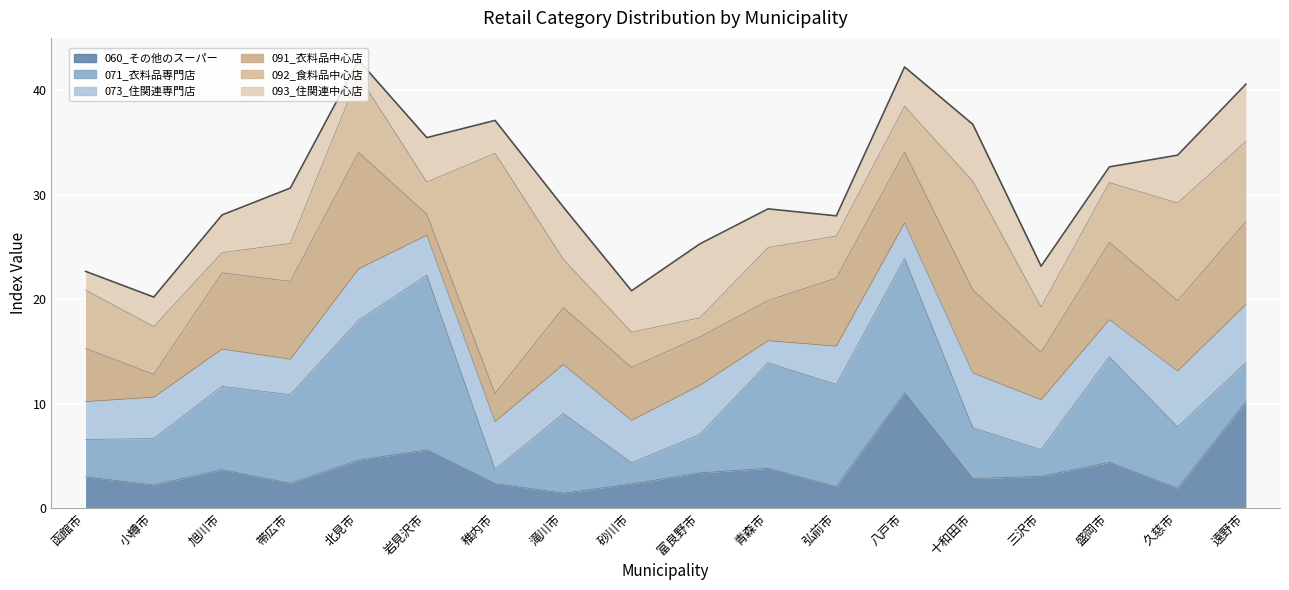

Is it true that 060_その他のスーパー equals 3.7 at 旭川市?

True